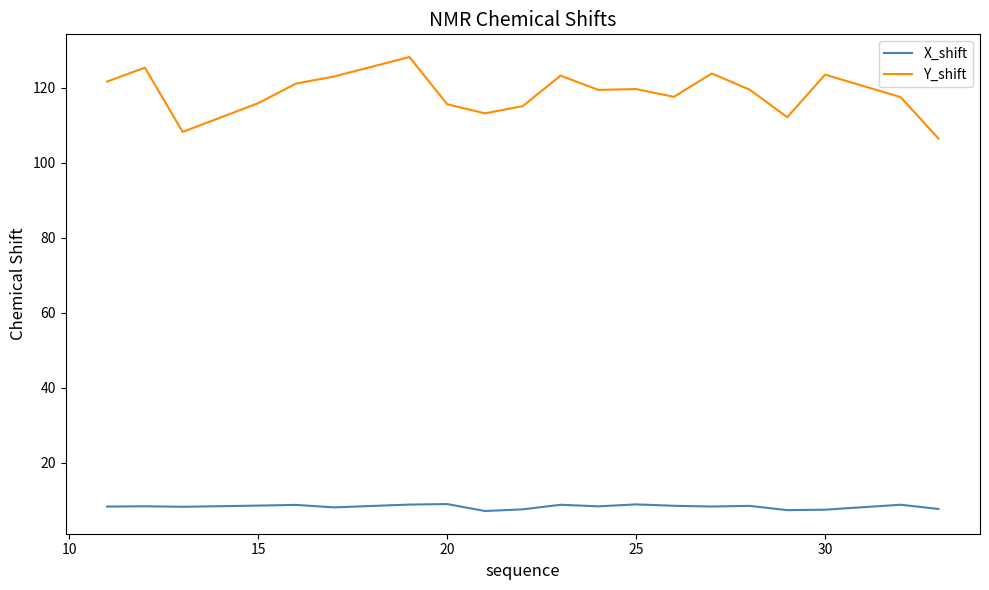

List the series in order of their overall mean, lowest first.

X_shift, Y_shift